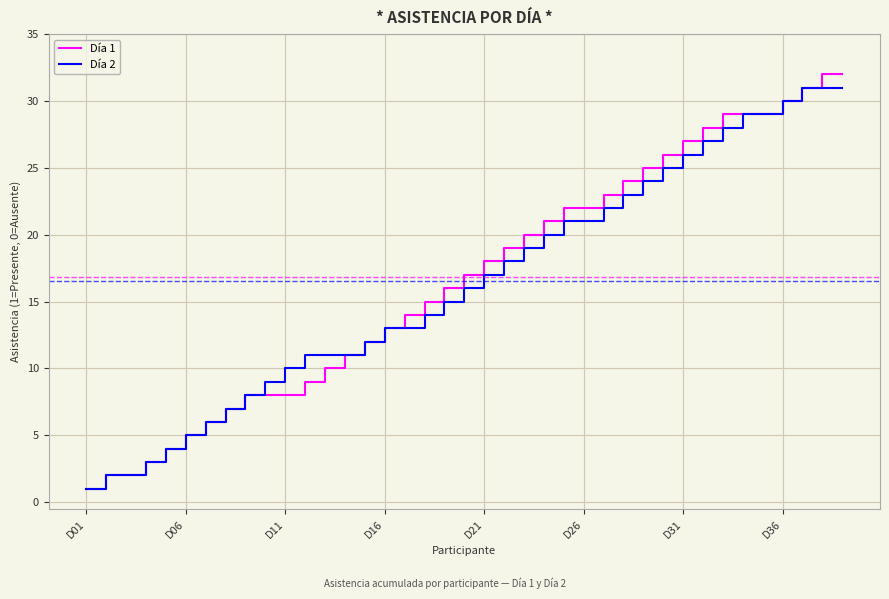

How many categories are shown in the chart?

39